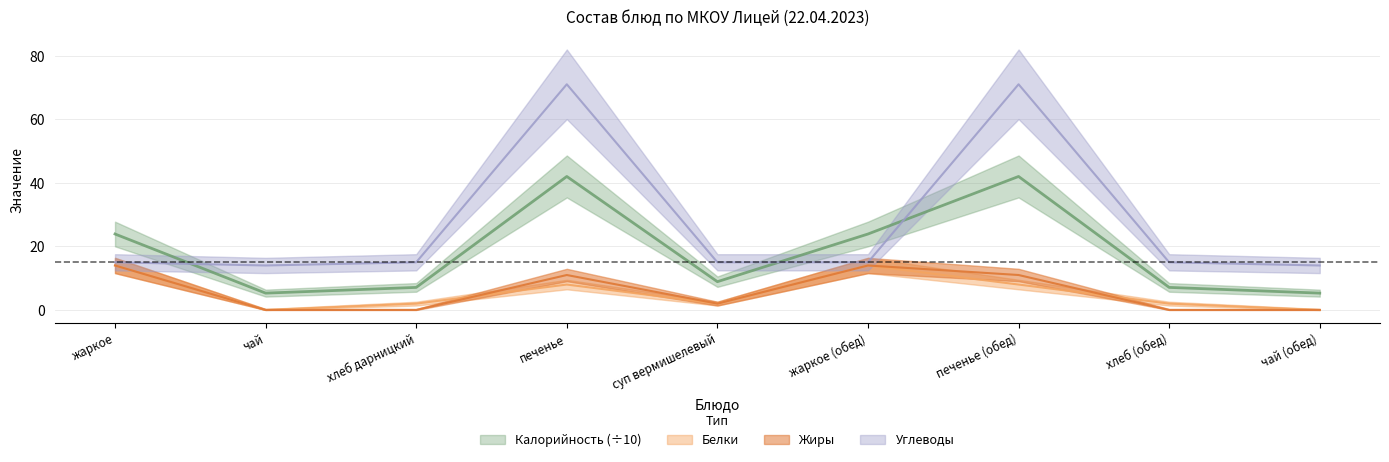

Is this an area chart (filled region under the line)?

No